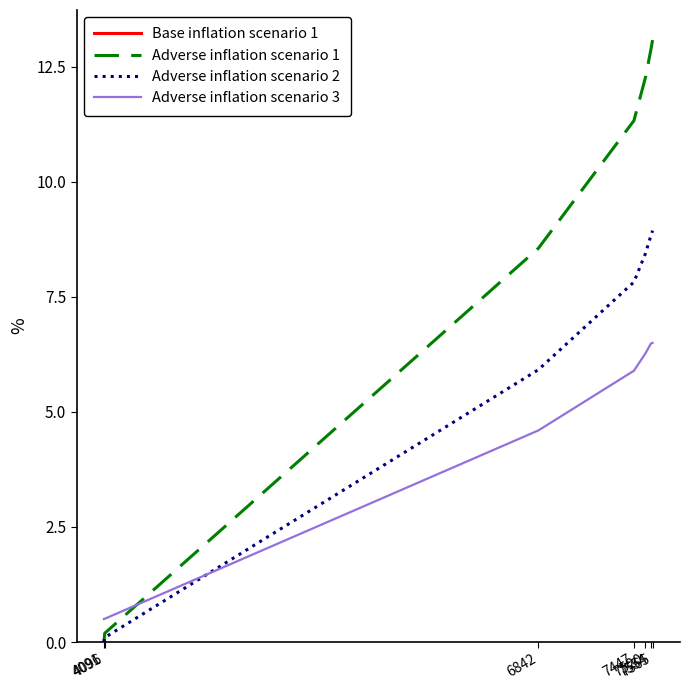

What is the highest value of the Adverse inflation scenario 2 series?

8.9